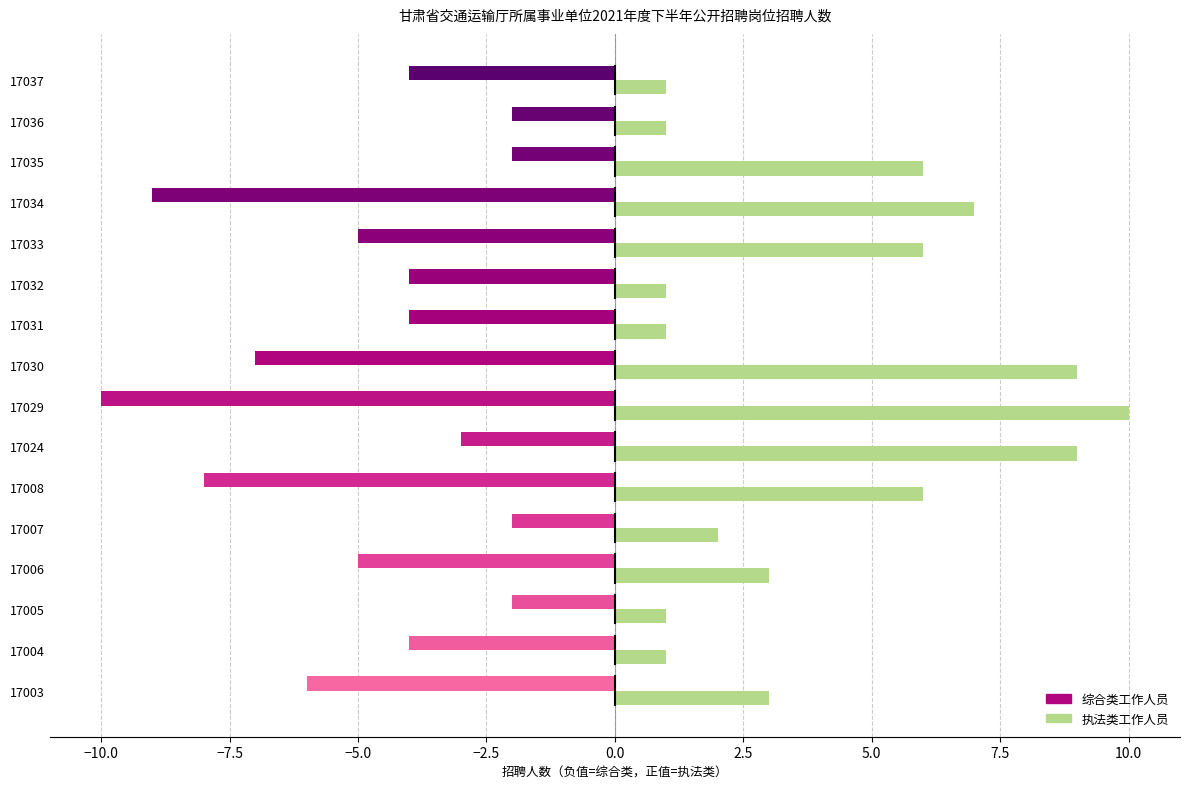

At 17003, list the series in order from largest to smallest.

执法类工作人员, 综合类工作人员